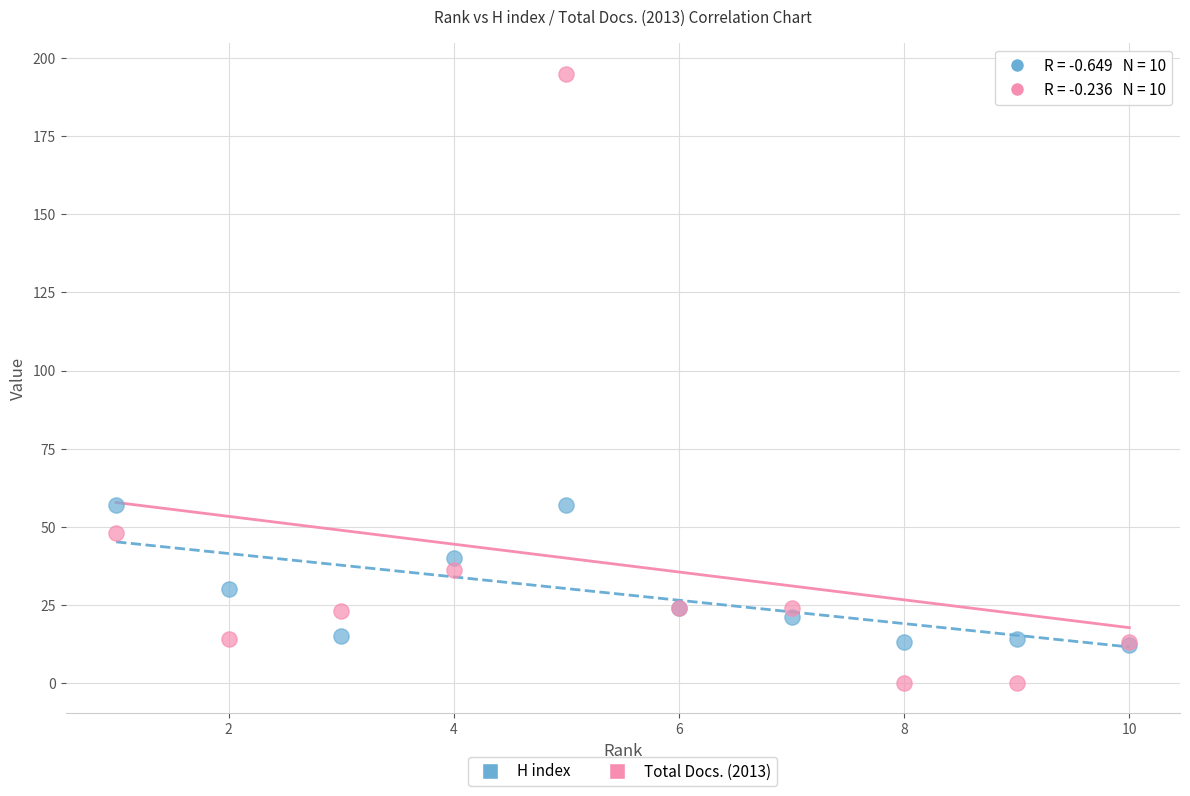

Which series has the widest spread of Y values?

Total Docs. (2013)